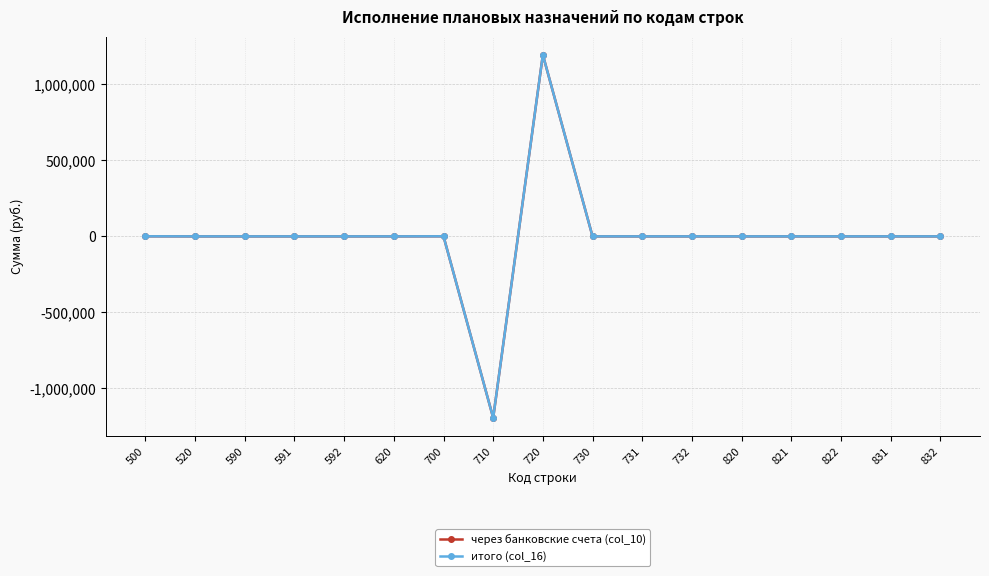

True or false: через банковские счета (col_10) has more than 0 interior local peaks.

True